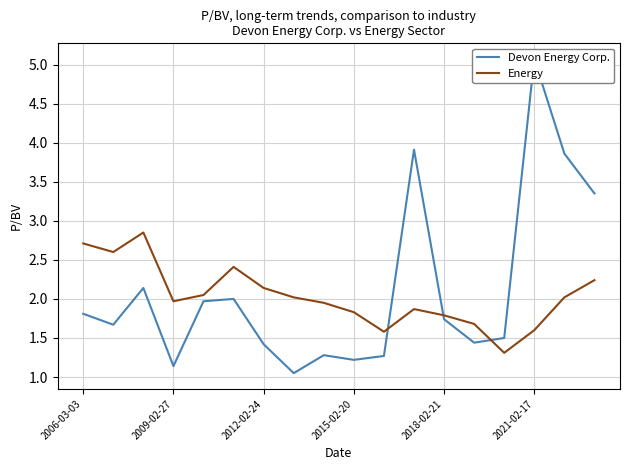

List the series in order of their overall mean, highest first.

Devon Energy Corp., Energy